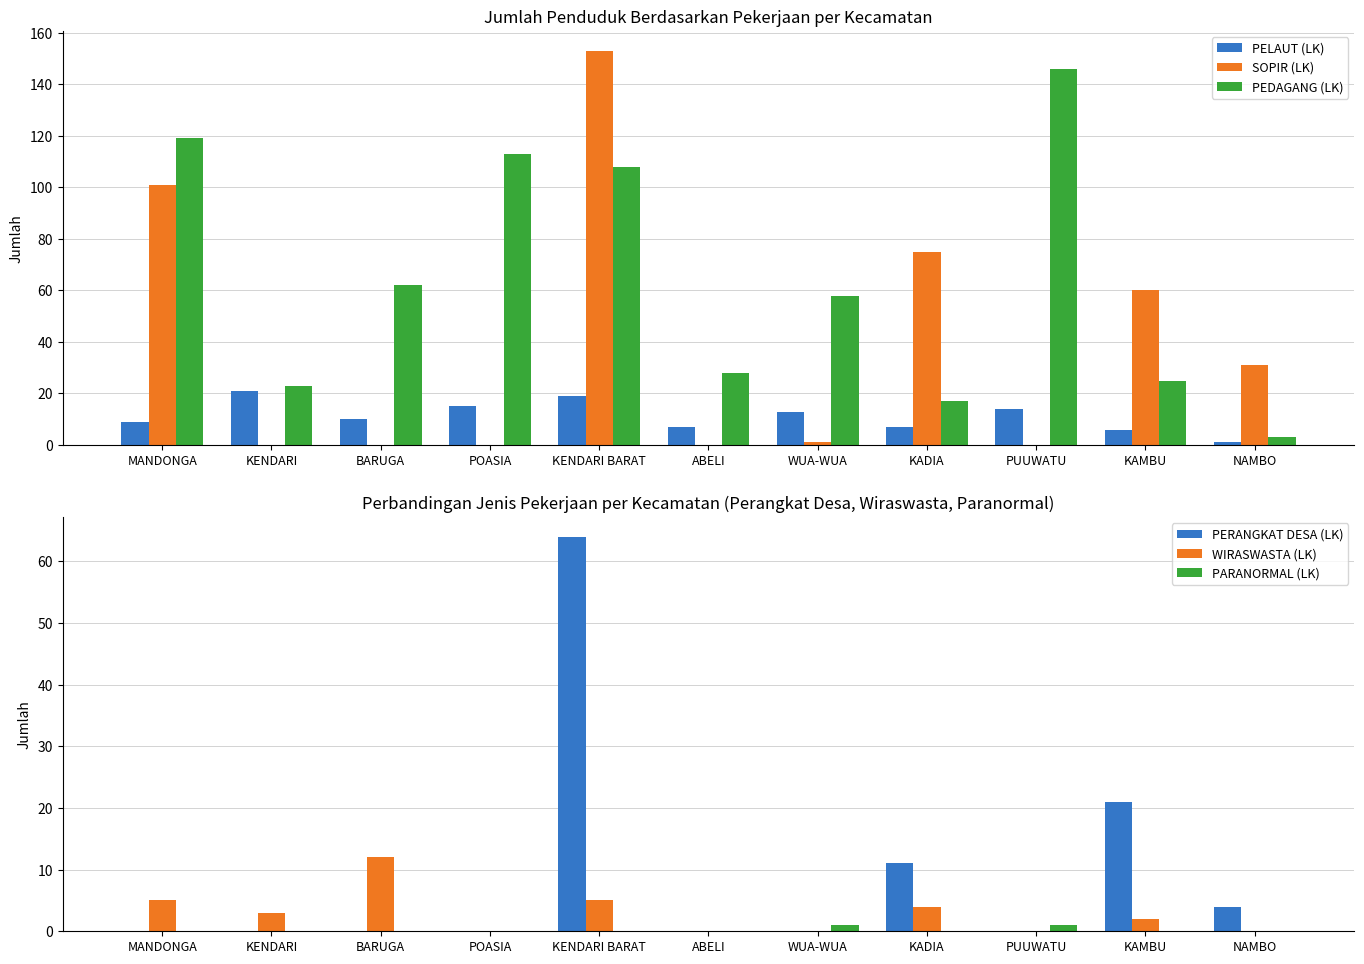

What is the label of the 3rd bar from the right?

PUUWATU